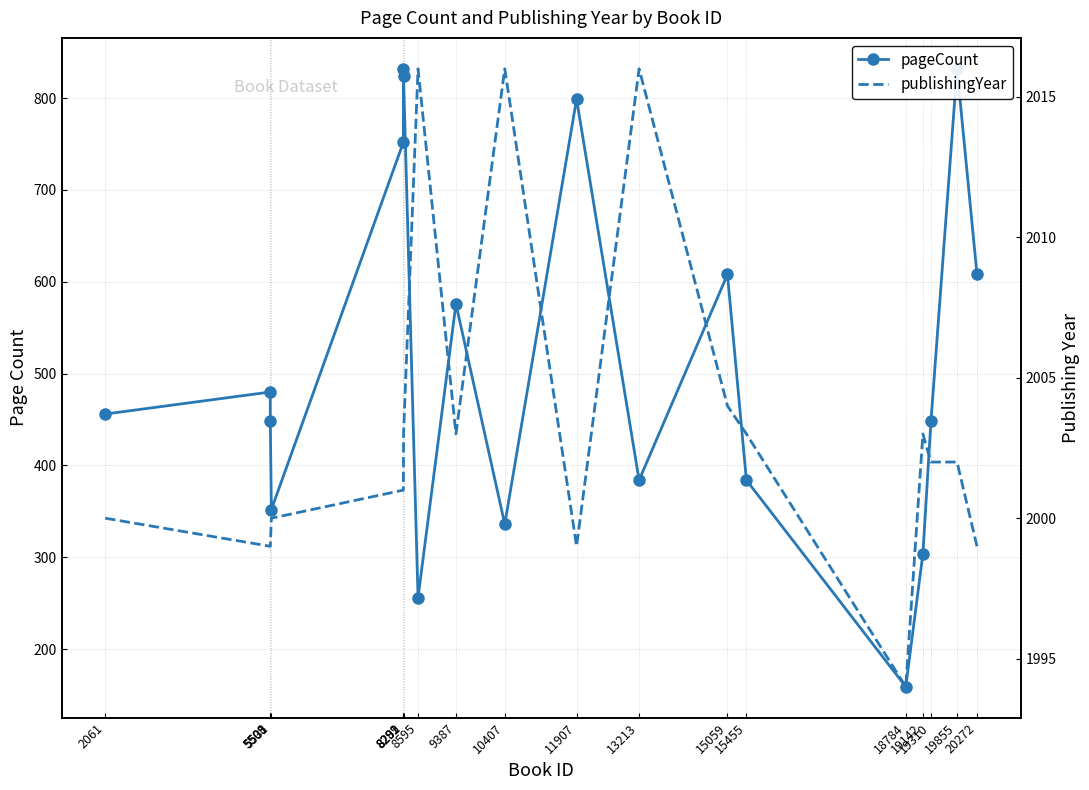

Which has a higher value, 5531 or 8595?

5531